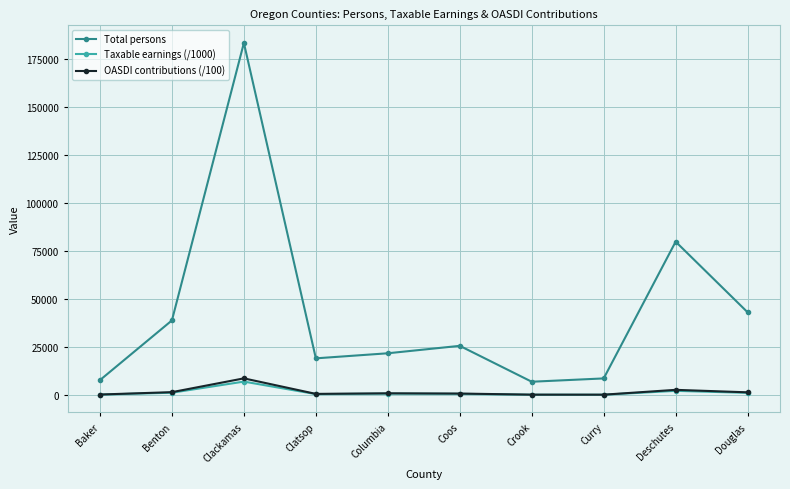

What is the value of the Taxable earnings (/1000) point at the 4th from the left?

497.0